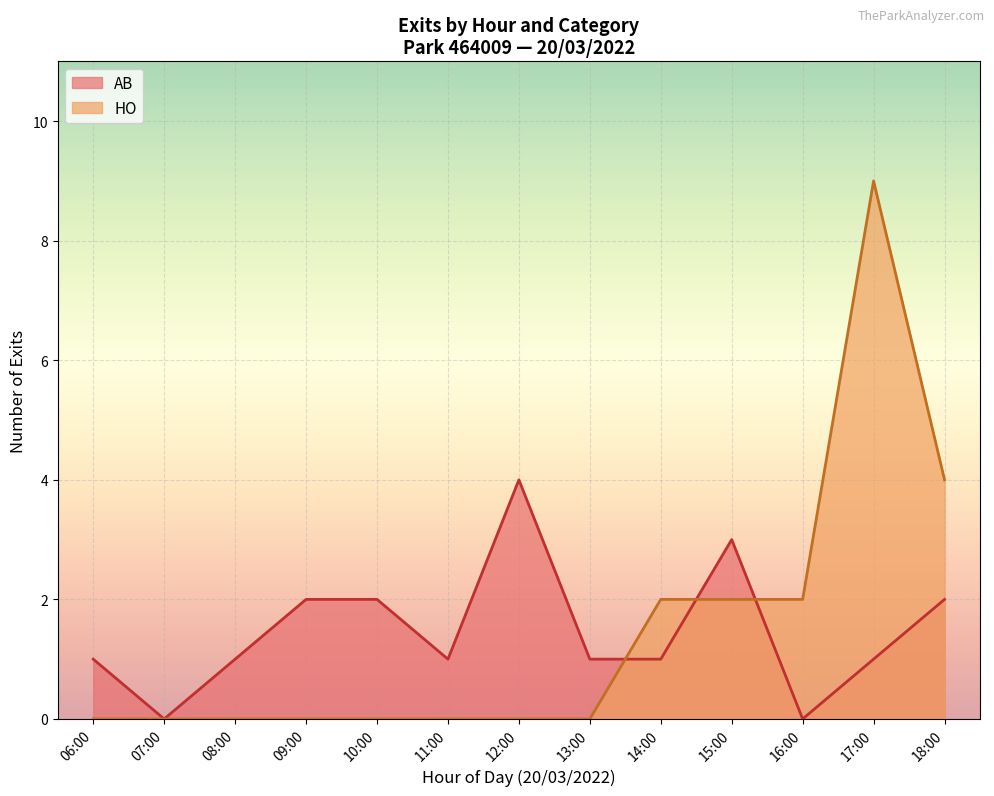

How many lines are shown in the chart?

2